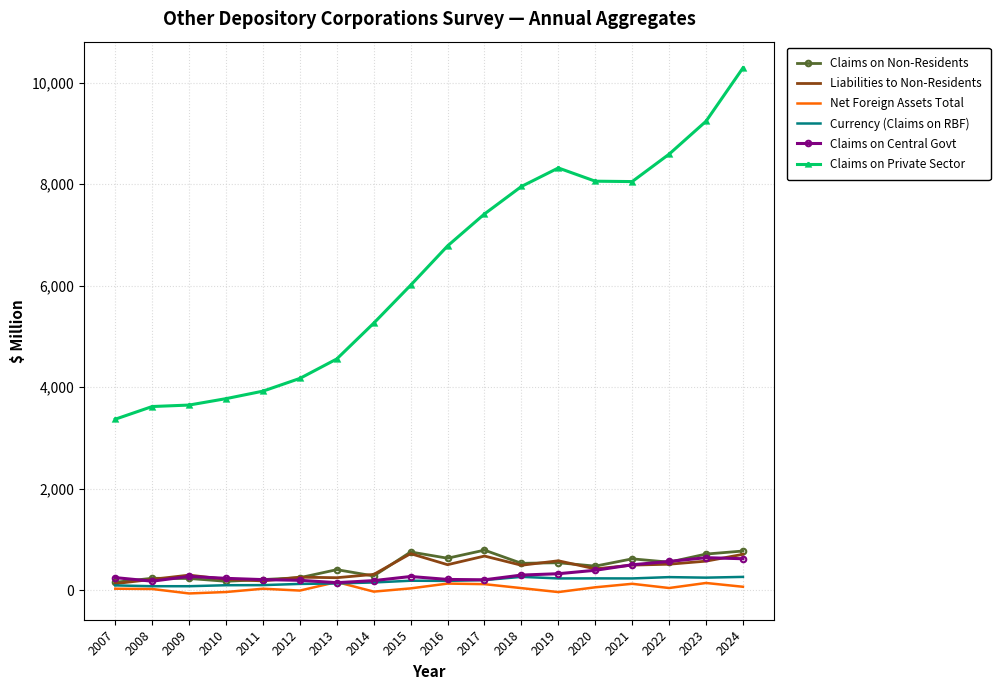

What is the difference between the Claims on Private Sector values at 2015 and 2021?

2043.0